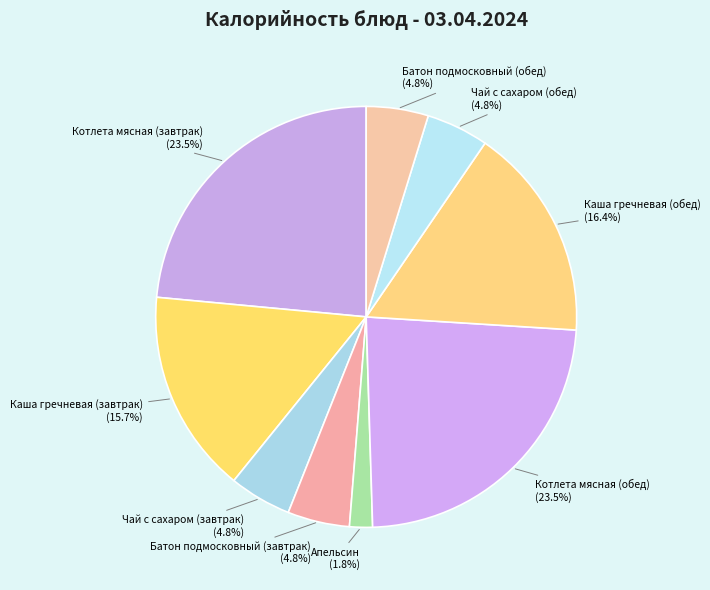

Approximately how many times larger is the value at Котлета мясная (обед) compared to Каша гречневая (обед)?

1.4